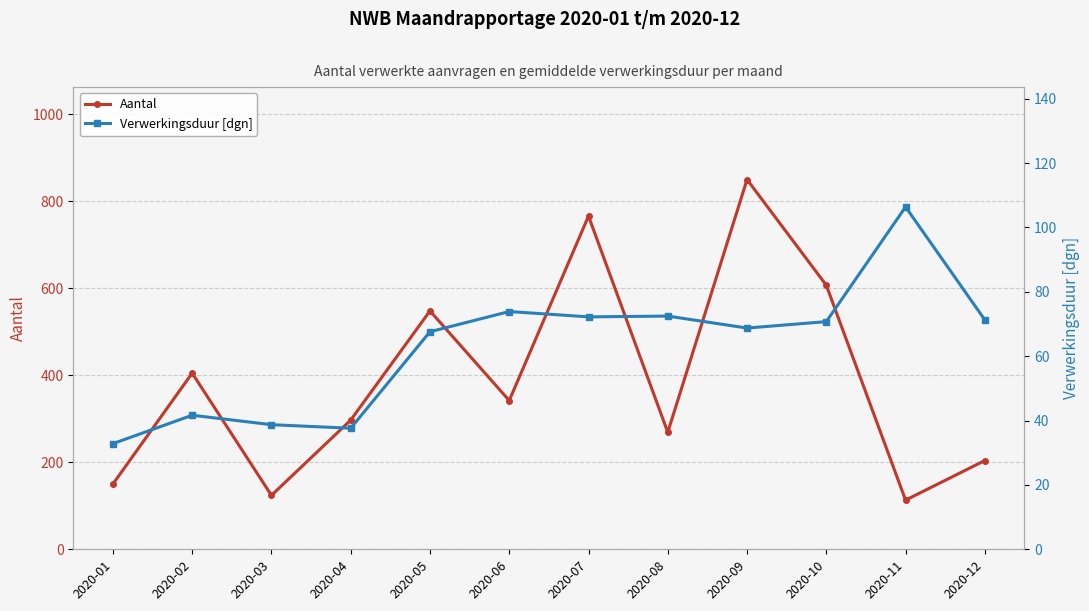

Which label corresponds to the largest value in the chart?

2020-09